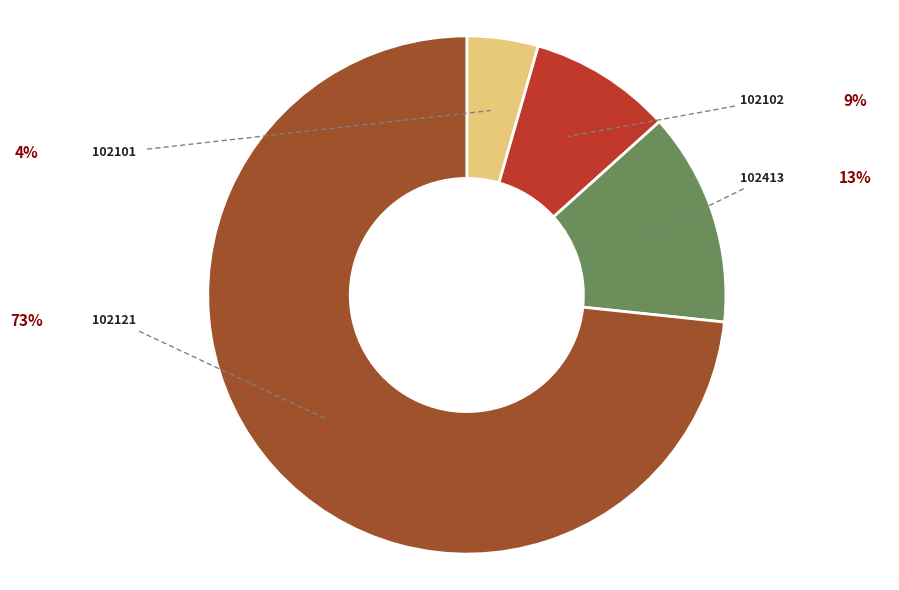

How many slices are in this pie chart?

4